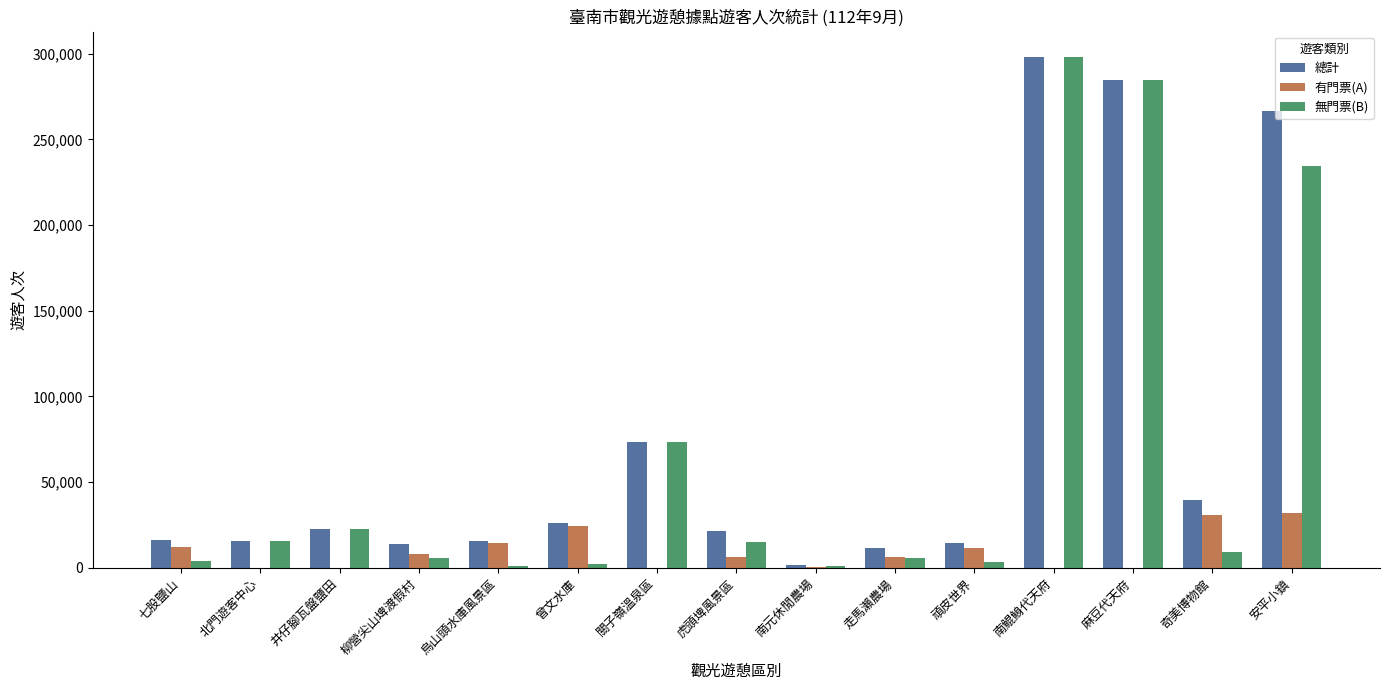

What is the maximum value shown in the chart?

298000